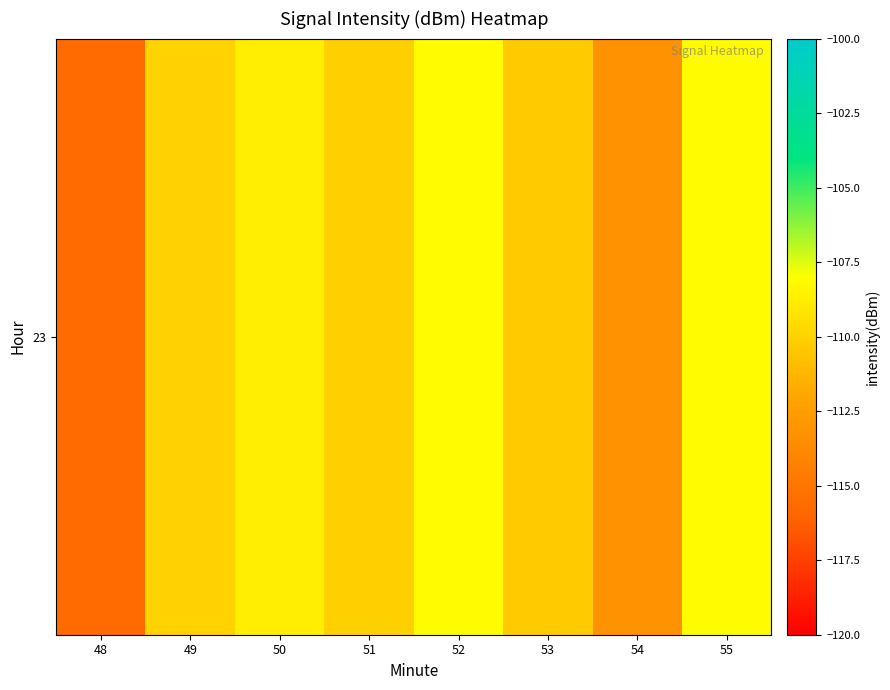

The value at 51 is -110.1. True or false?

True